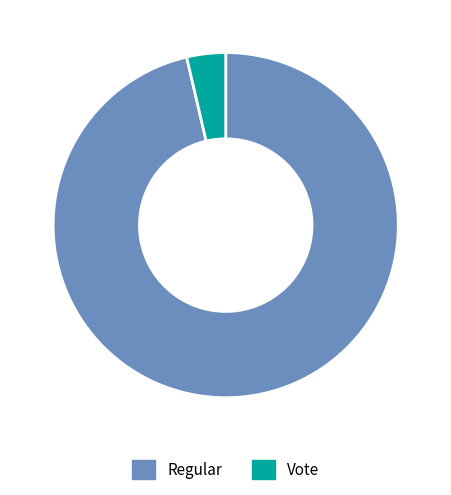

Which category has the smallest portion of the pie?

Vote